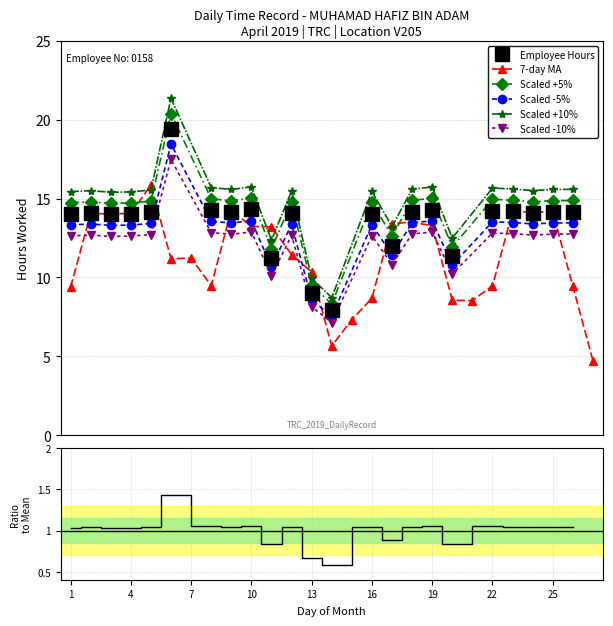

Reading left to right, what are all the values shown in this chart?

1=14.0	2=14.1	3=14.0	4=14.0	5=14.1	6=19.4	7=0.0	8=14.3	9=14.2	10=14.3	11=11.2	12=14.1	13=9.0	14=7.9	15=0.0	16=14.1	17=12.0	18=14.2	19=14.3	20=11.4	21=0.0	22=14.2	23=14.2	24=14.1	25=14.2	26=14.2	27=0.0